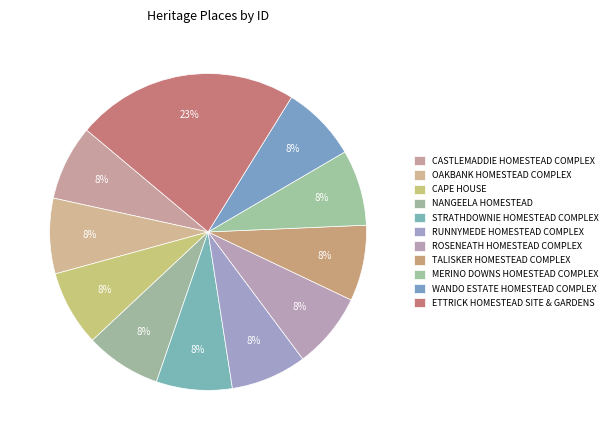

Count the number of slices in the pie.

11